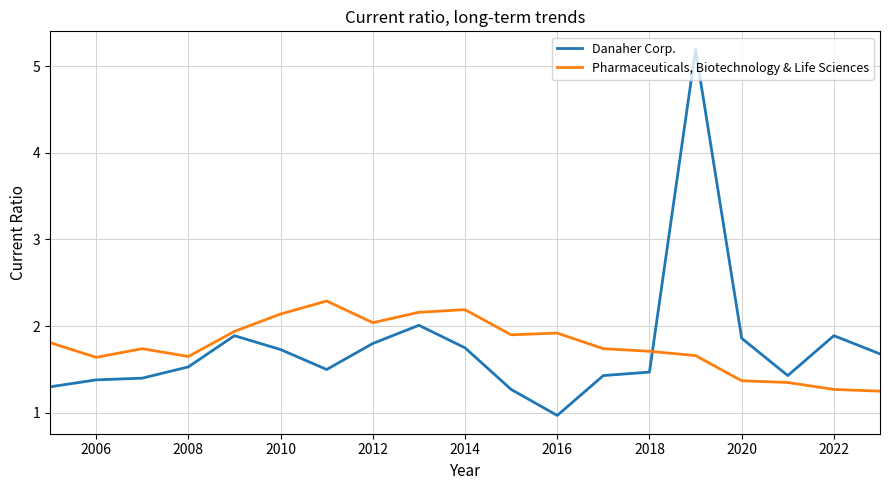

What is the maximum value for Danaher Corp.?

5.2